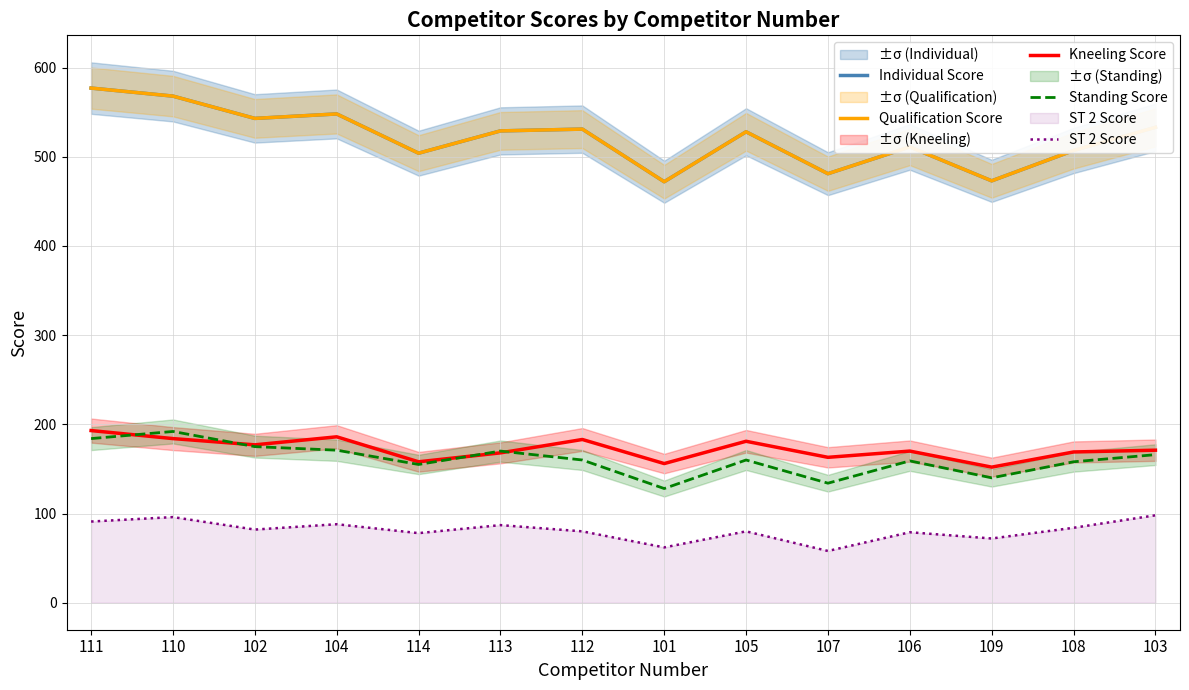

Rank the categories by Qualification Score value from lowest to highest.

101, 109, 107, 114, 108, 106, 105, 113, 112, 103, 102, 104, 110, 111